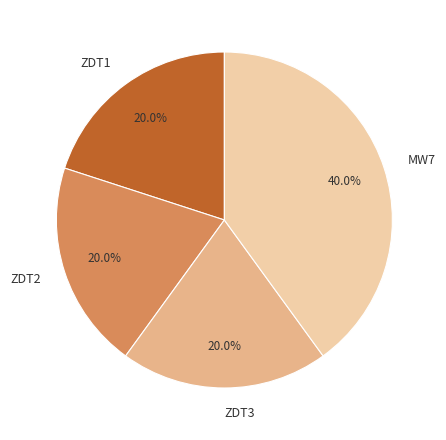

To the nearest percent, what is the average slice percentage?

25%